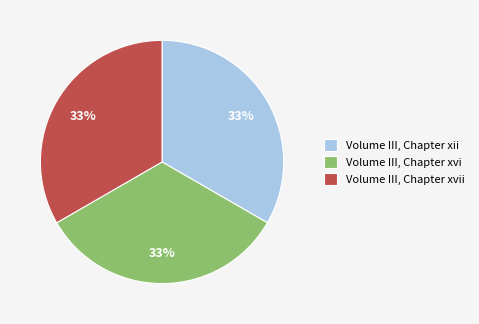

What is the ratio of the value at Volume III, Chapter xvii to the value at Volume III, Chapter xii?

1.0